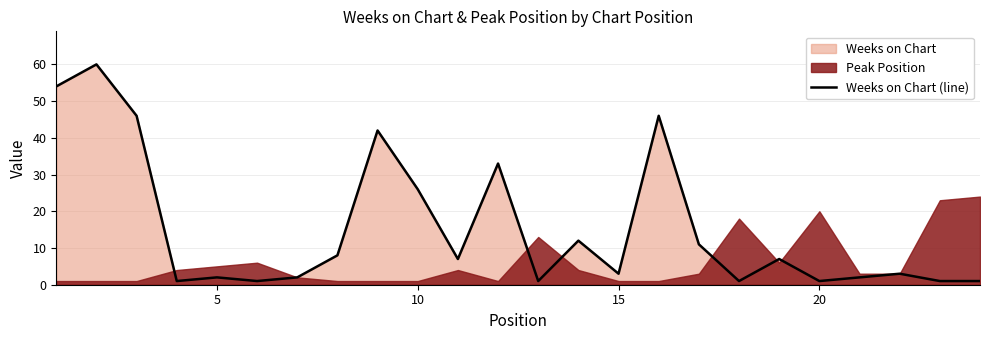

How many data points does each series have?

24